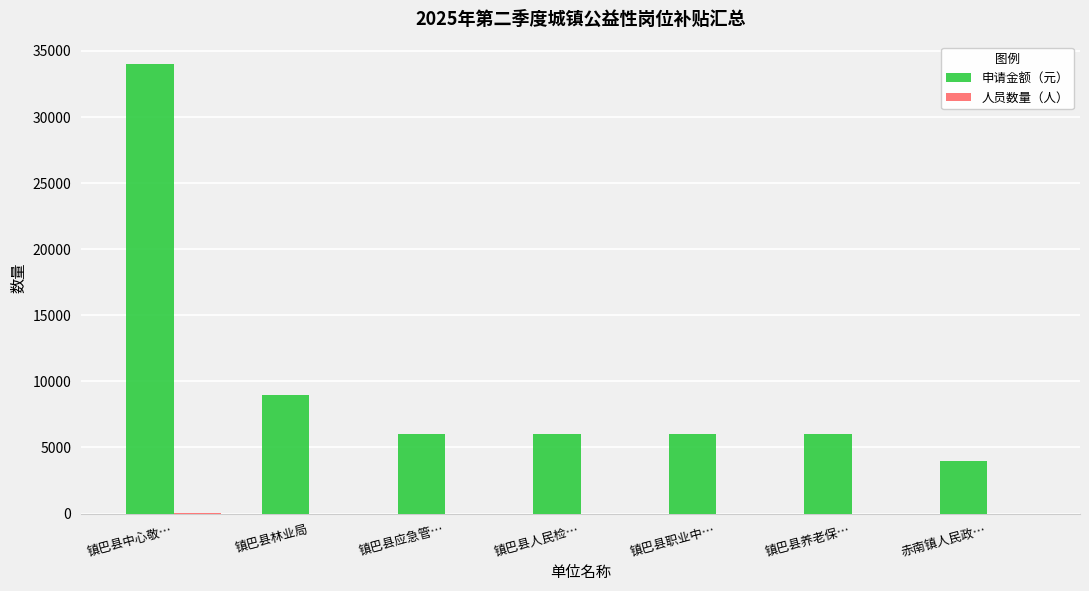

Which category has the highest value across all series?

镇巴县中心敬…